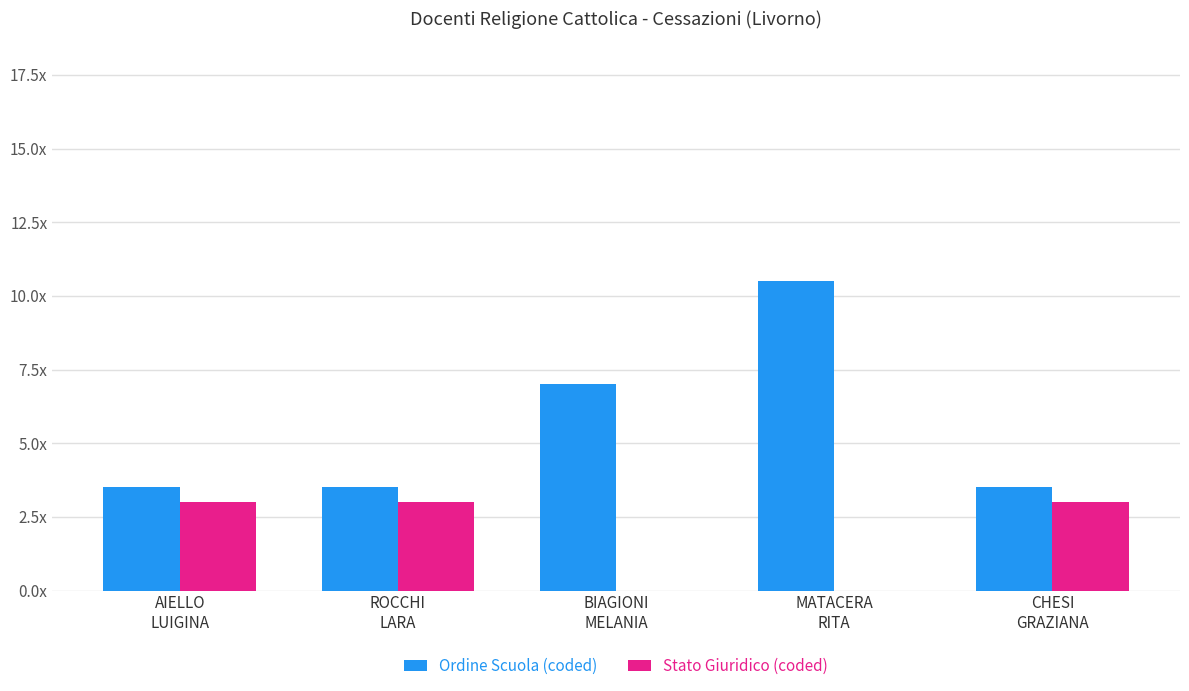

What is the label of the 1st bar from the right?

CHESI
GRAZIANA